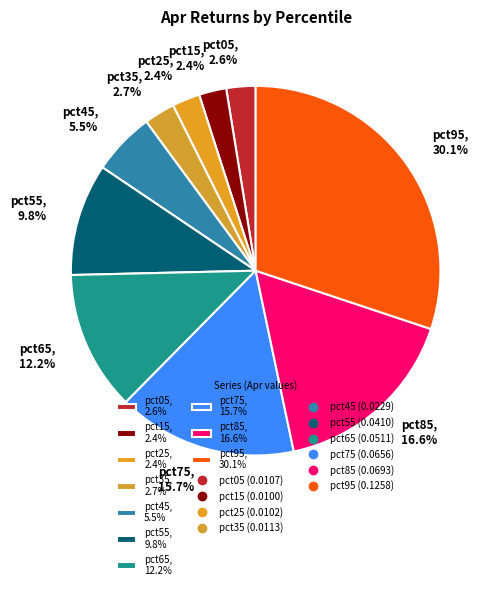

Combined, do pct65, 12.2% and pct25, 2.4% account for over 50%?

No